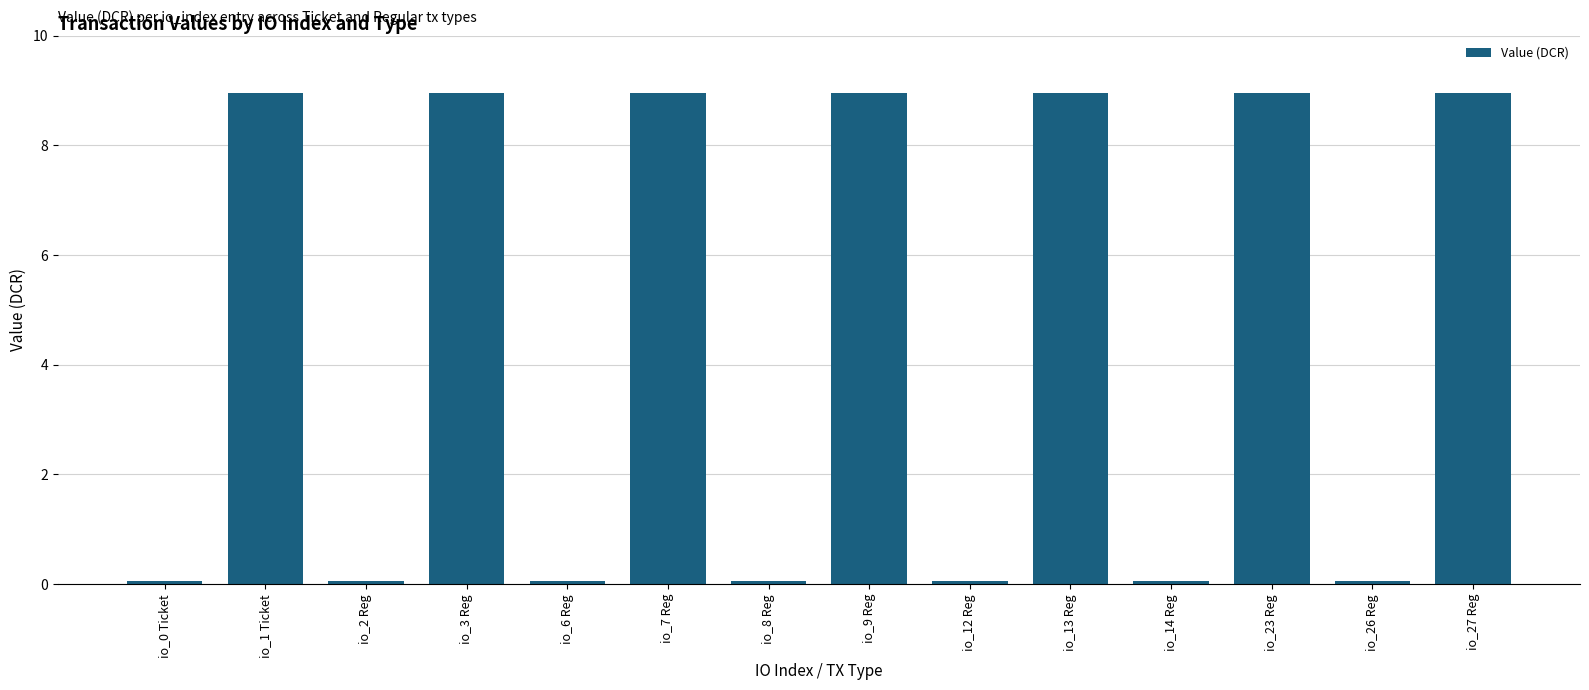

What is the greatest value displayed?

9.0